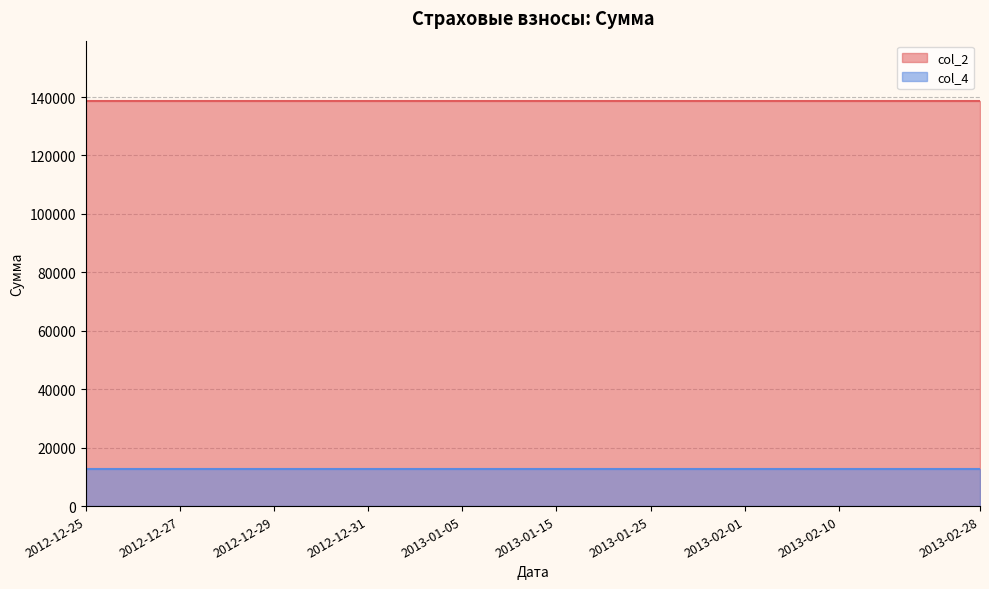

True or false: col_2 and col_4 intersect in this chart.

False